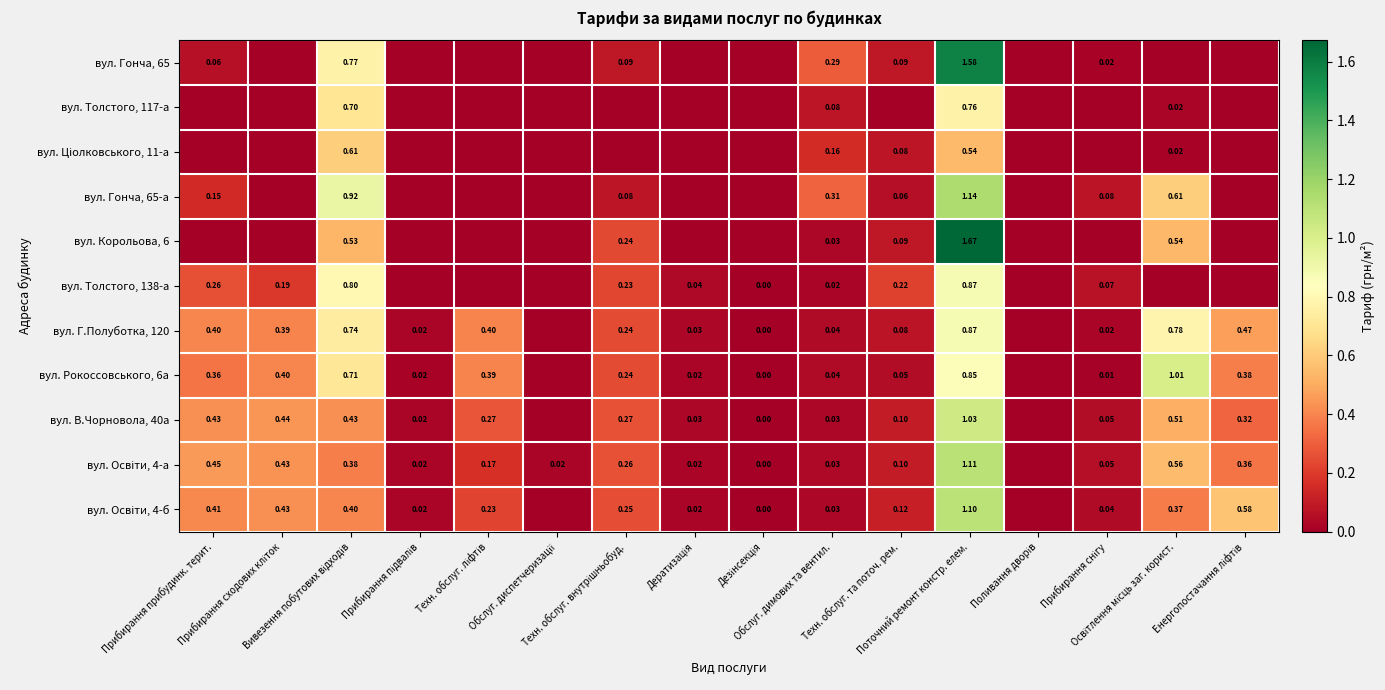

What is the maximum value for вул. Гонча, 65-а?

1.1